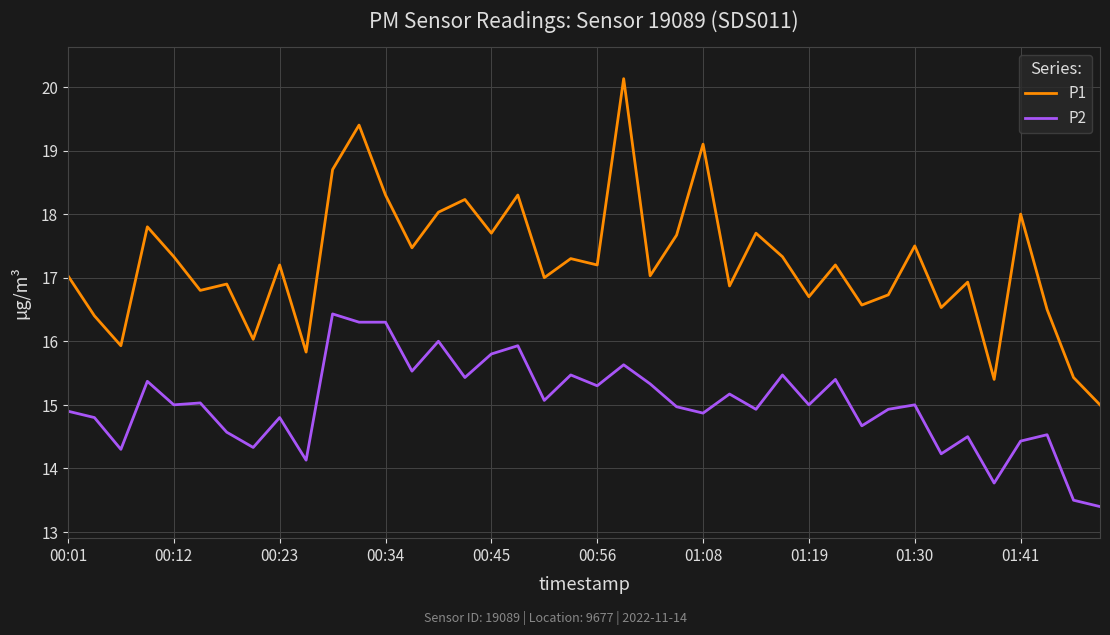

Which series has the largest total across all categories?

P1